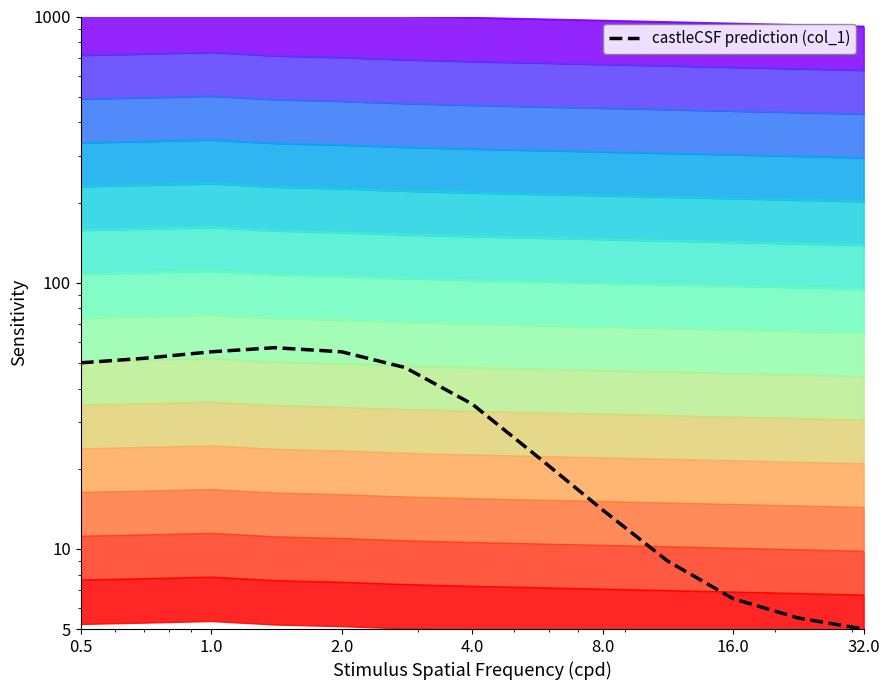

True or false: the data shows 50.0 at 0.5.

True